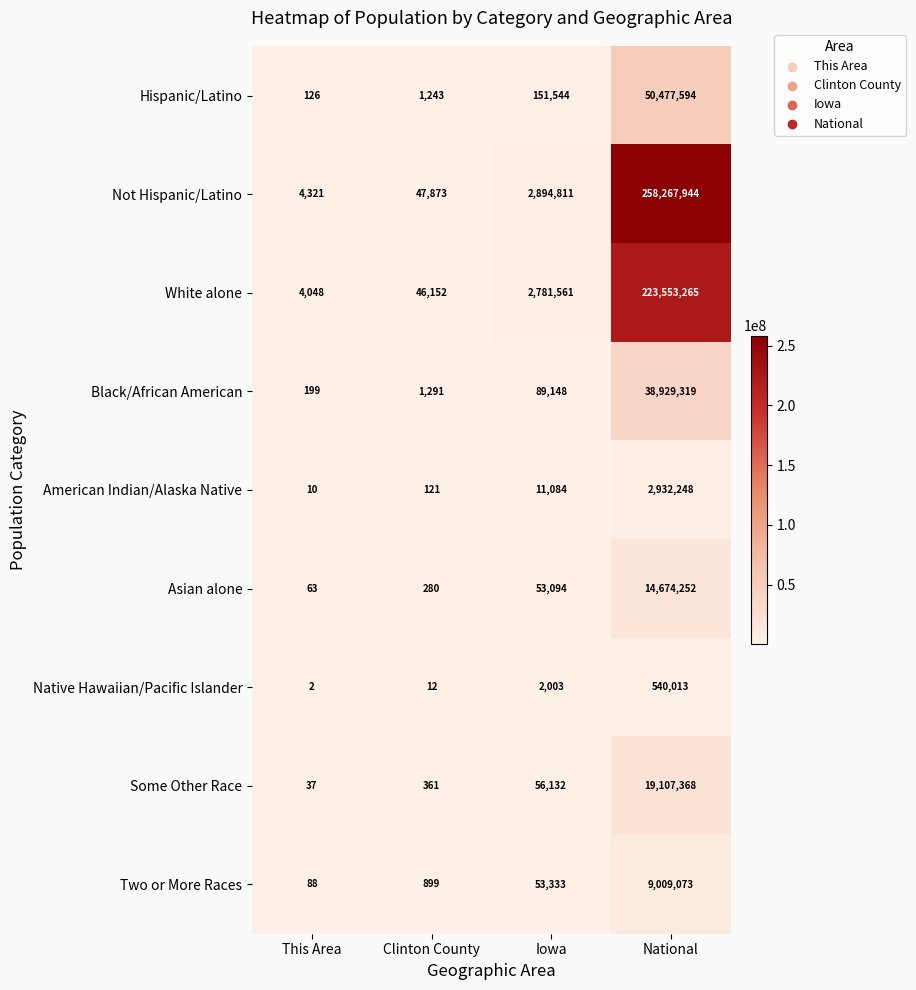

Count the number of categories in the chart.

4